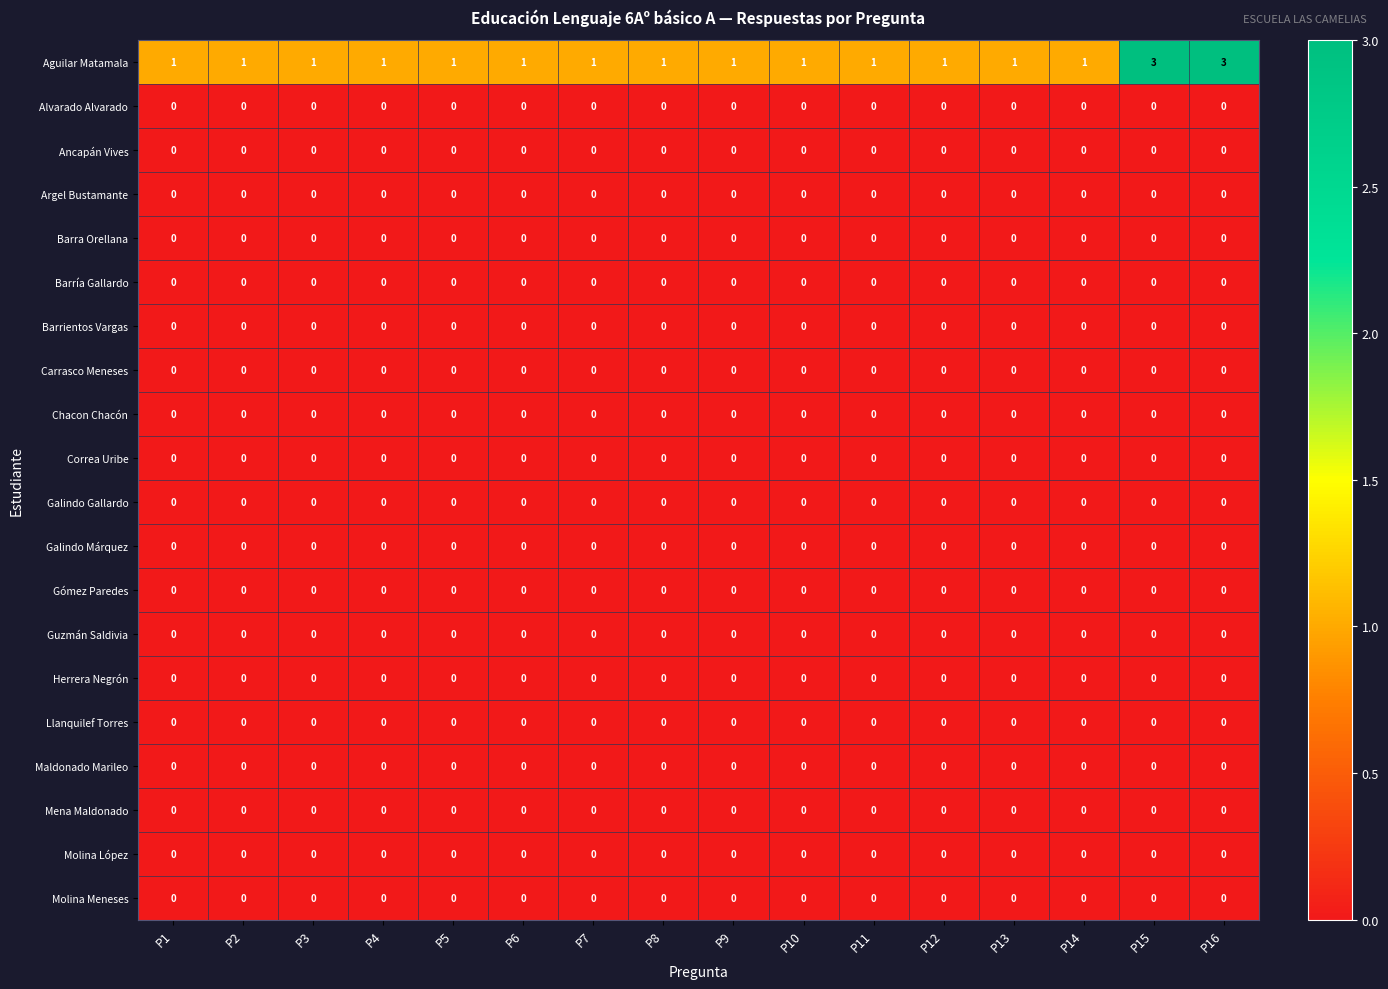

What is the total value across all series at P15?

3